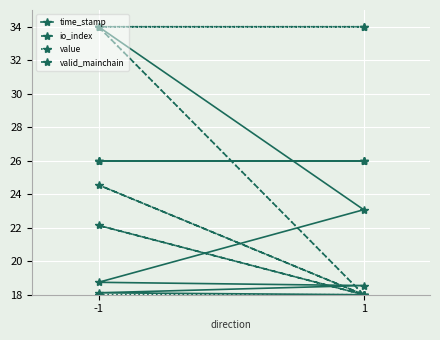

True or false: value has a value of 59.2 at 1.

False